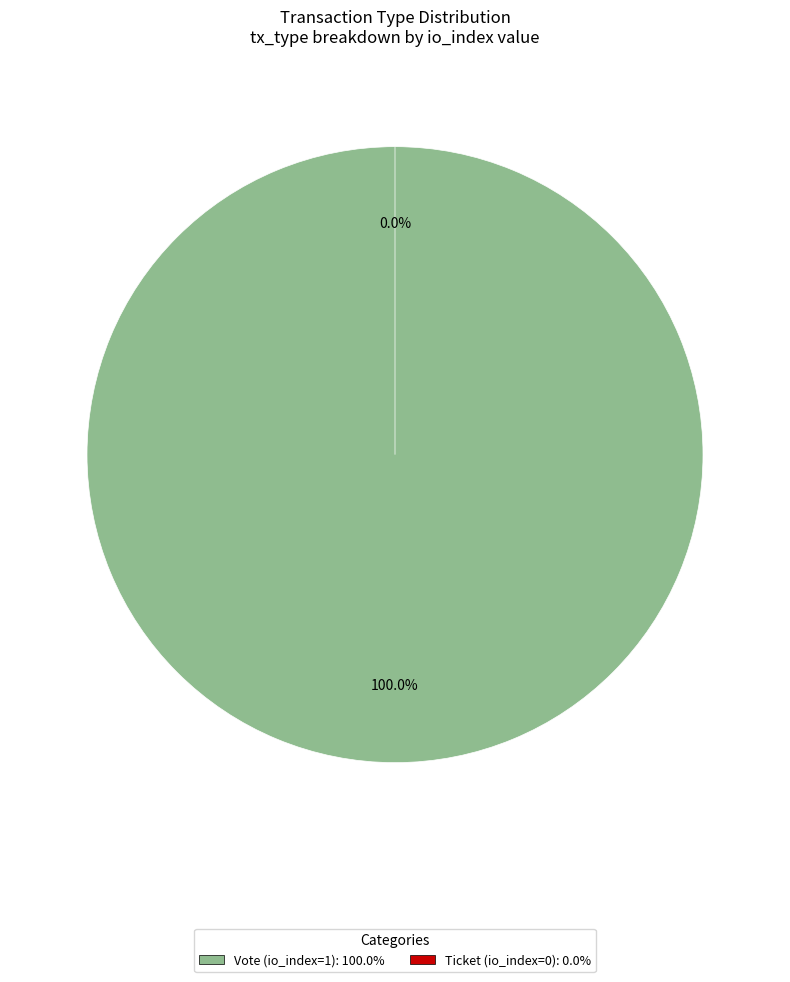

What percentage is the Vote (io_index=1) slice, to the nearest percent?

100%